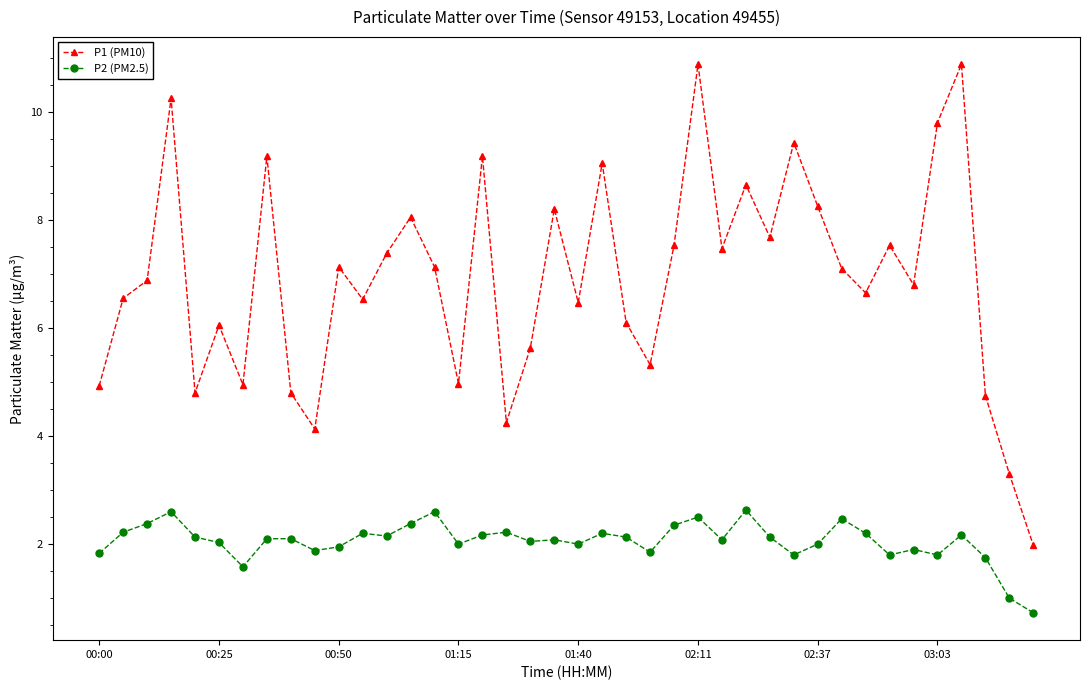

Rank the series by their maximum value, from lowest to highest.

P2 (PM2.5), P1 (PM10)